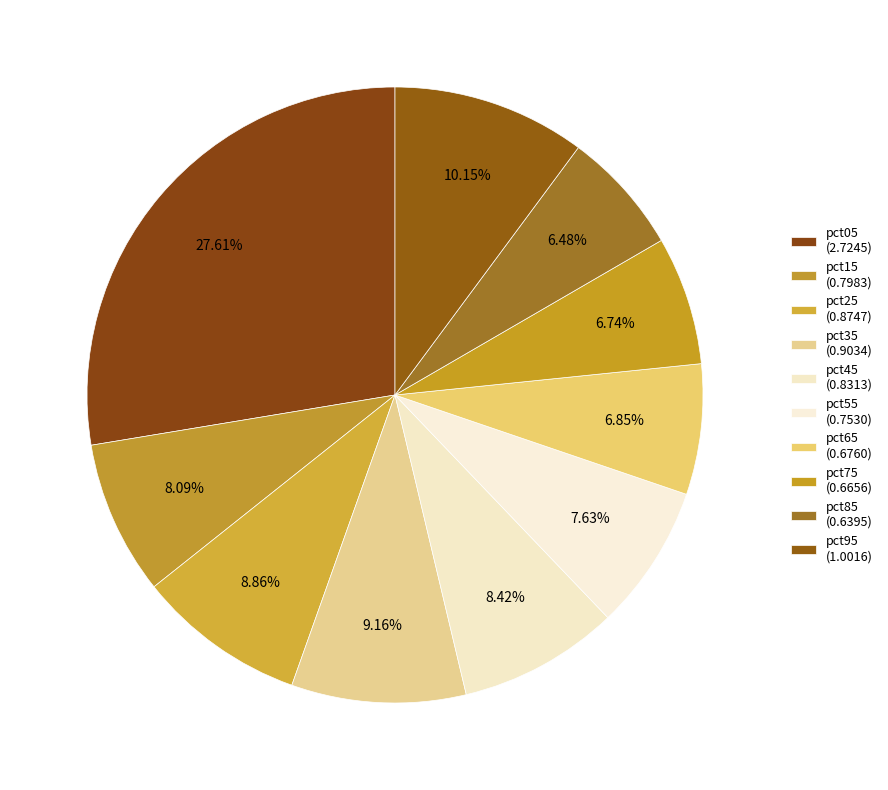

To the nearest percent, what is the difference between the pct95 and pct65 slice percentages?

3%